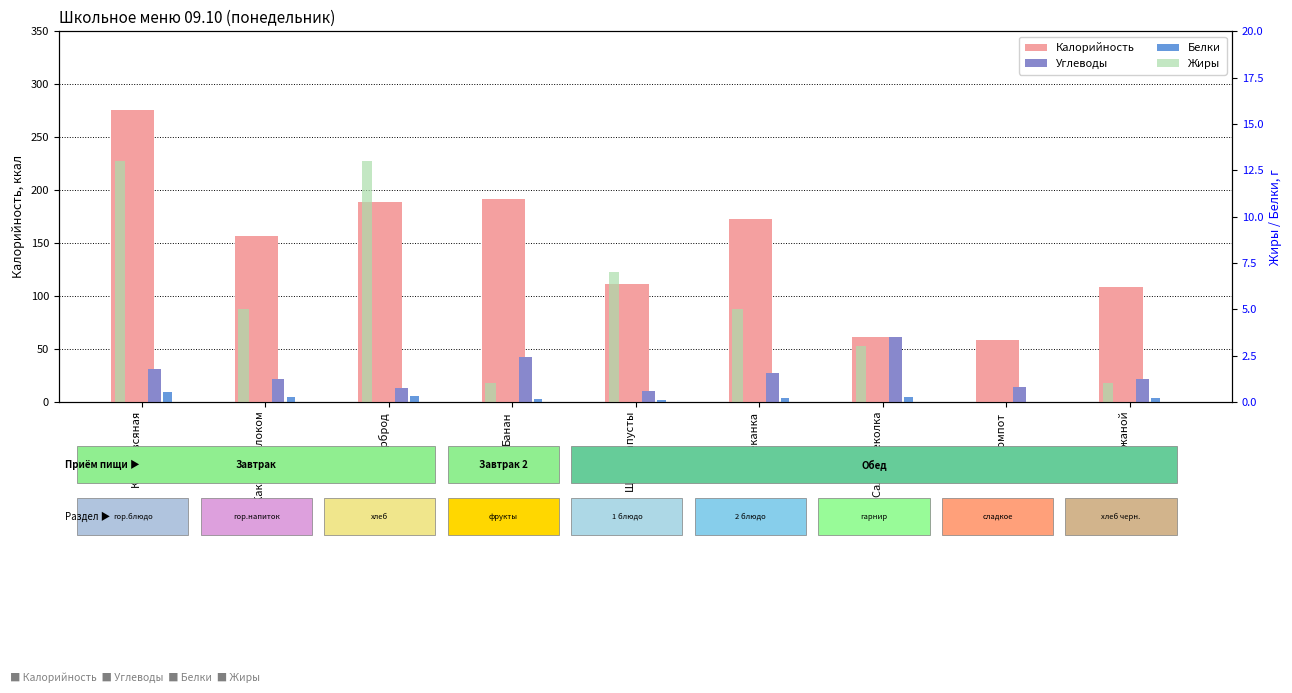

What is the label of the 9th bar from the right?

Каша овсяная